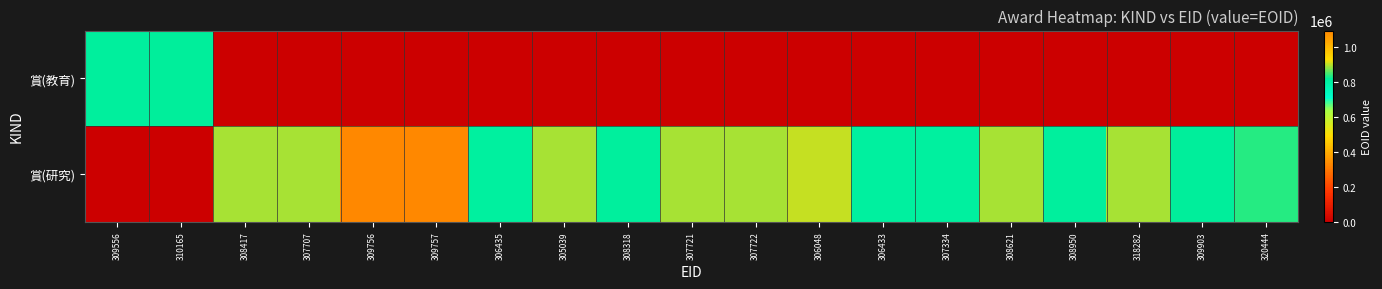

Reading right to left, transcribe all the data shown in this chart.

賞(教育): 320444=0	309903=0	318282=0	308950=0	308621=0	307334=0	306433=0	306048=0	307722=0	307721=0	308318=0	305039=0	306435=0	309757=0	309756=0	307707=0	308417=0	310165=813645	309556=812236
賞(研究): 320444=836564	309903=812858	318282=893585	308950=810540	308621=892347	307334=807664	306433=805742	306048=903055	307722=892346	307721=892345	308318=809409	305039=892178	306435=805745	309757=1094952	309756=1094951	307707=892340	308417=892338	310165=0	309556=0